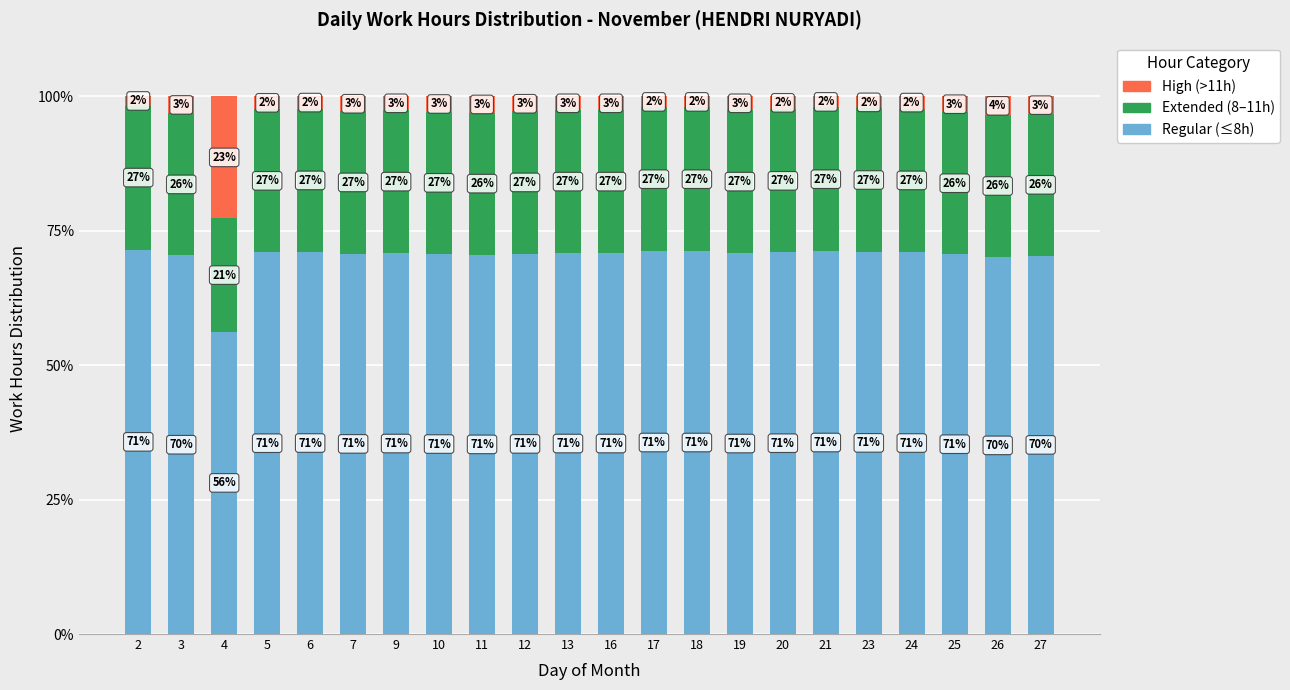

True or false: Regular (≤8h) has a value of 105.2 at 12.

False